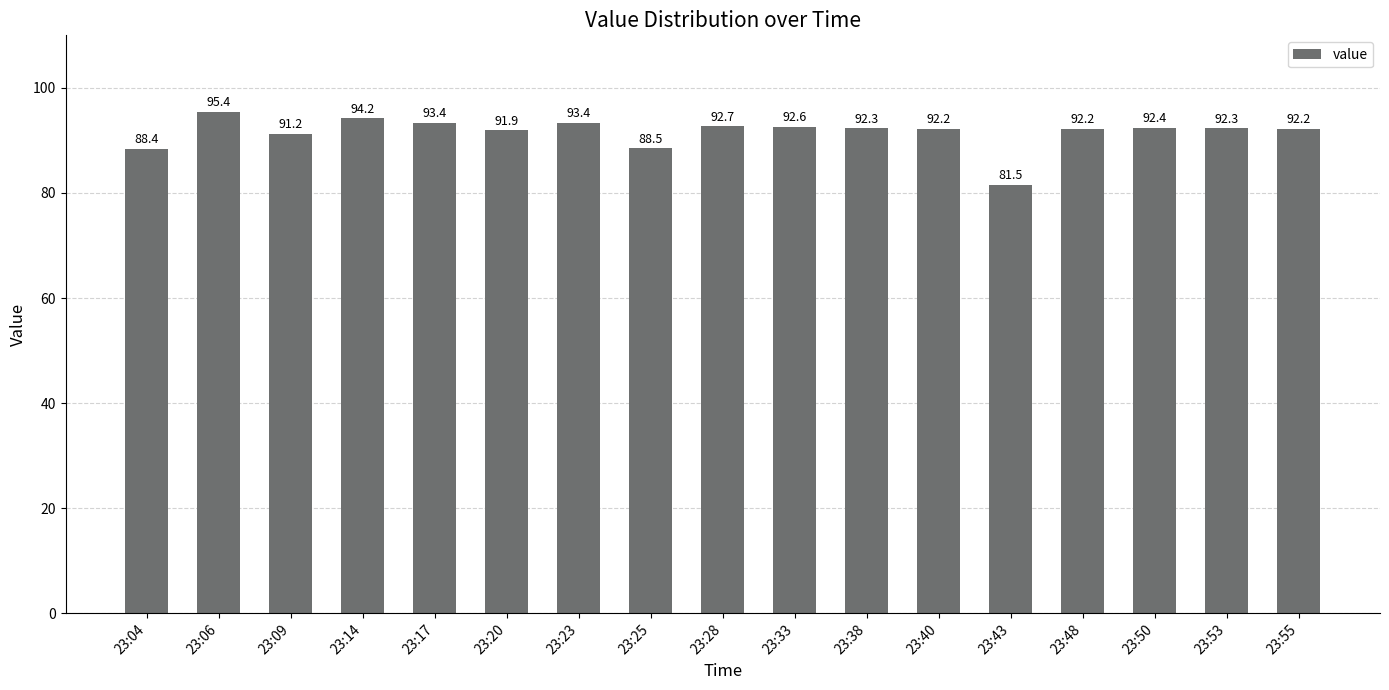

What is the difference between the maximum and minimum values?

13.9